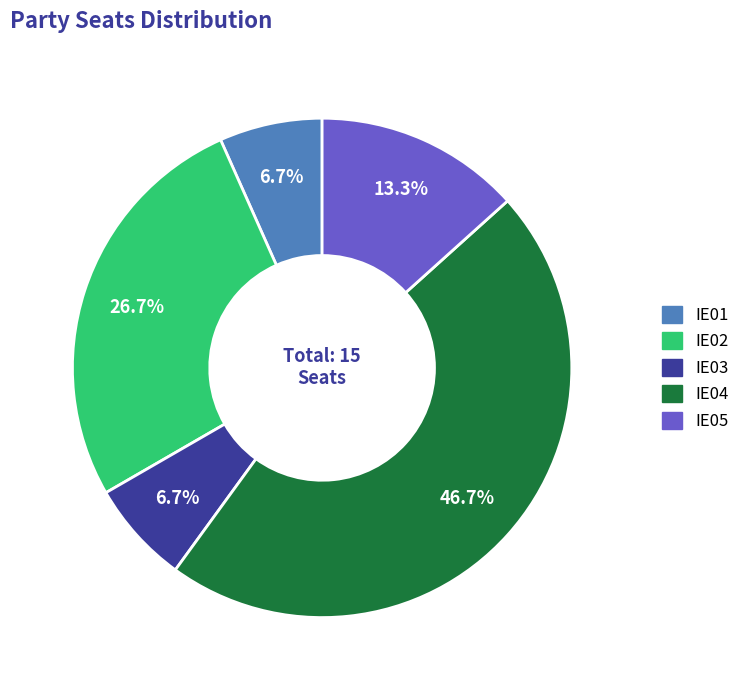

Is there any slice that represents more than half of the pie?

No